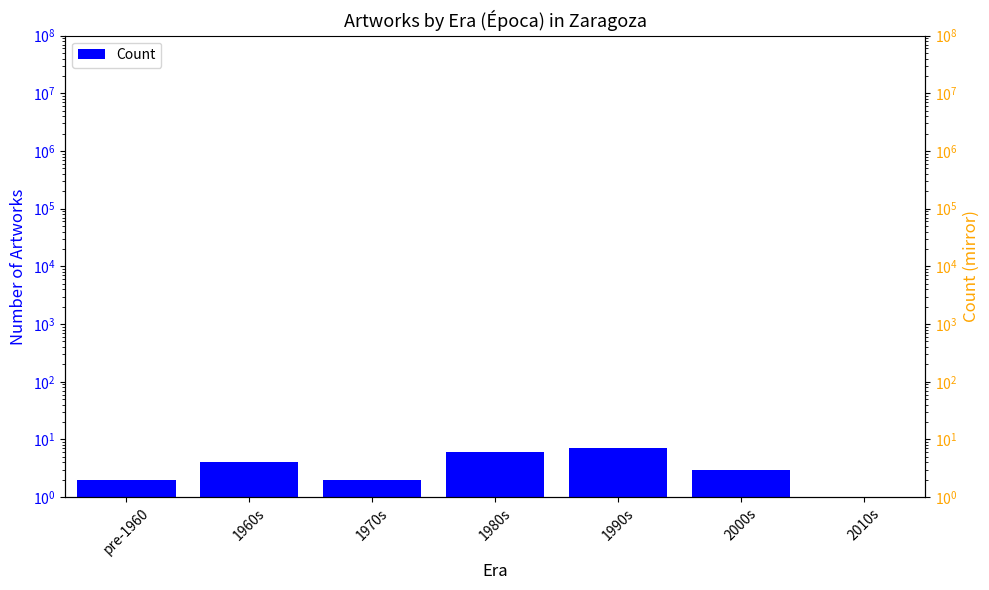

Does the chart contain stacked bars?

No